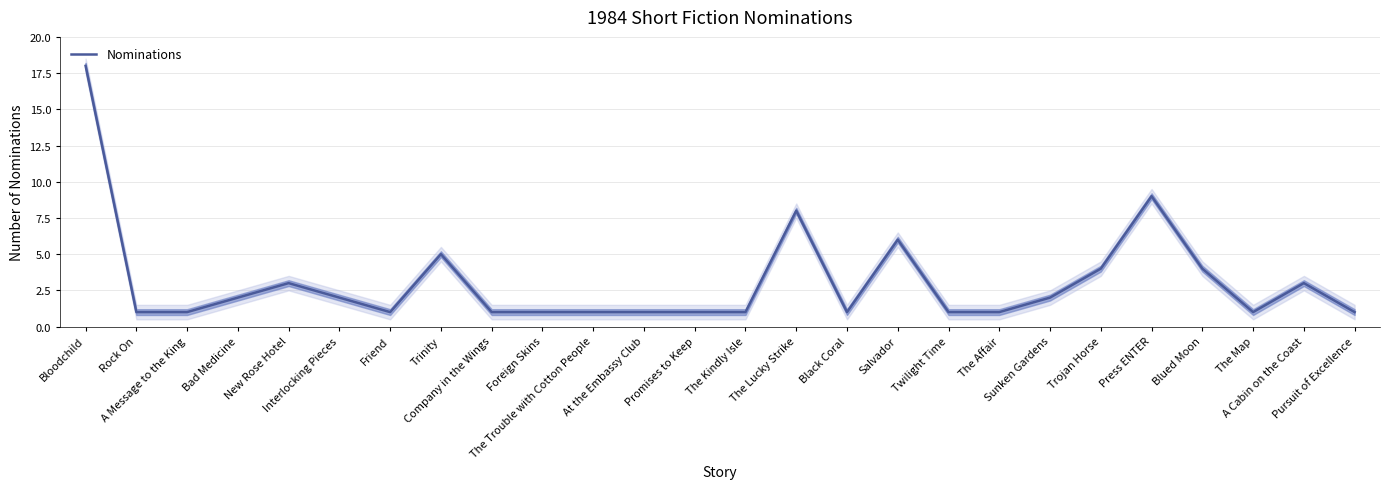

Where is the first local maximum?

New Rose Hotel